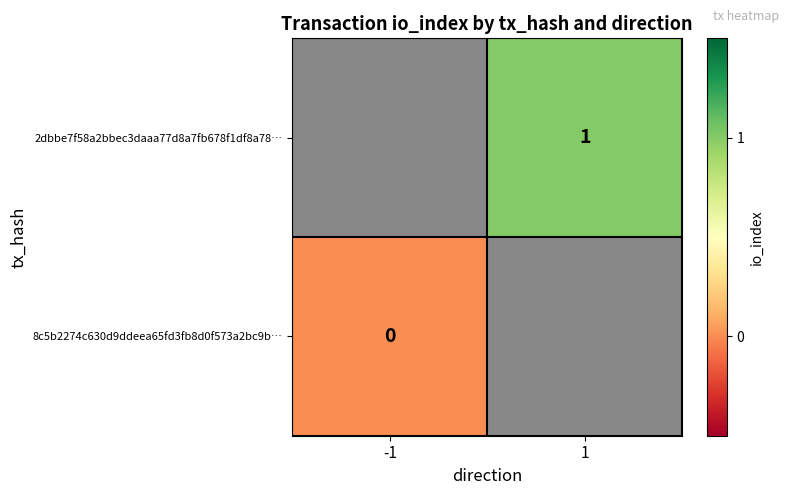

True or false: 2dbbe7f58a2bbec3daaa77d8a7fb678f1df8a78… has a value of 0.3 at 1.

False